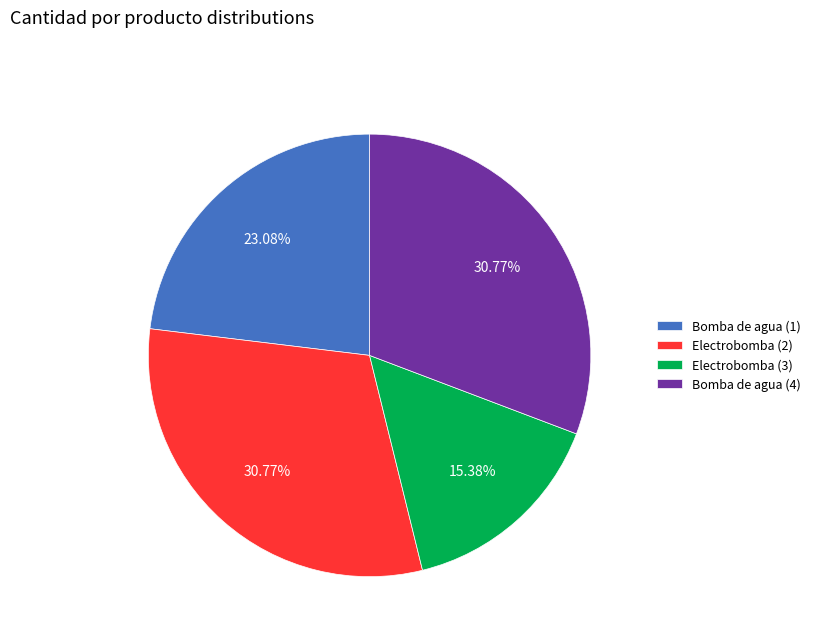

What percentage is the Electrobomba (2) slice, to the nearest percent?

31%